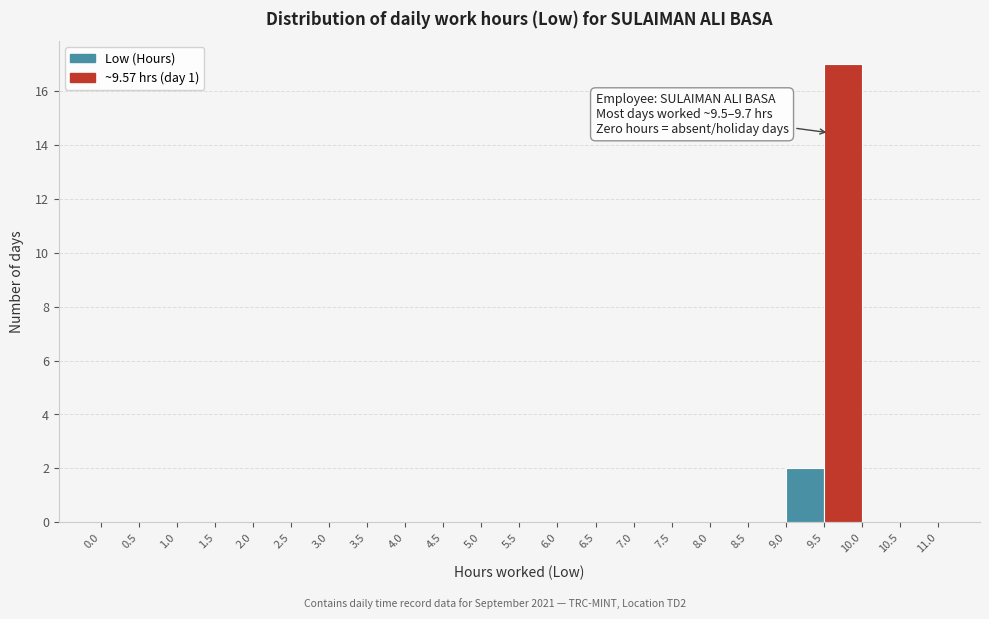

Which range on the x-axis has the tallest bar?

9.5 to 10.0